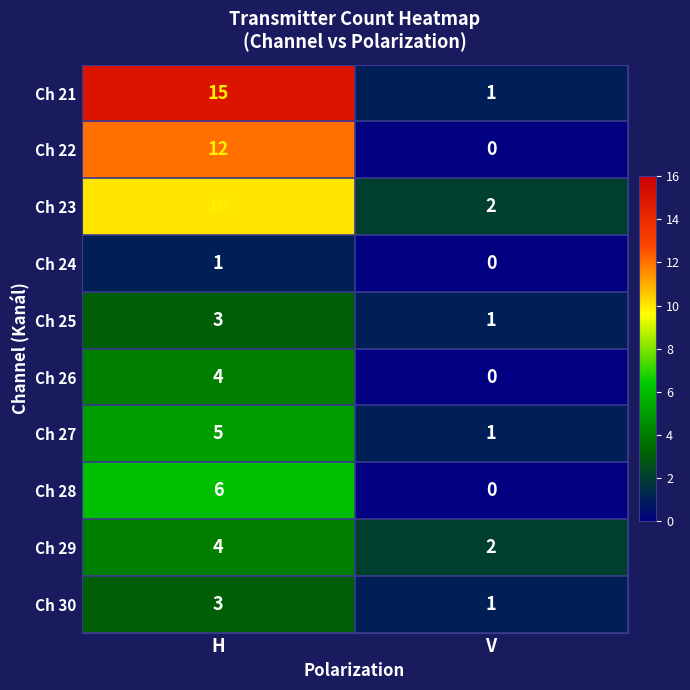

Reading left to right, what are all the values shown in this chart?

Ch 21: 15	1
Ch 22: 12	0
Ch 23: 10	2
Ch 24: 1	0
Ch 25: 3	1
Ch 26: 4	0
Ch 27: 5	1
Ch 28: 6	0
Ch 29: 4	2
Ch 30: 3	1